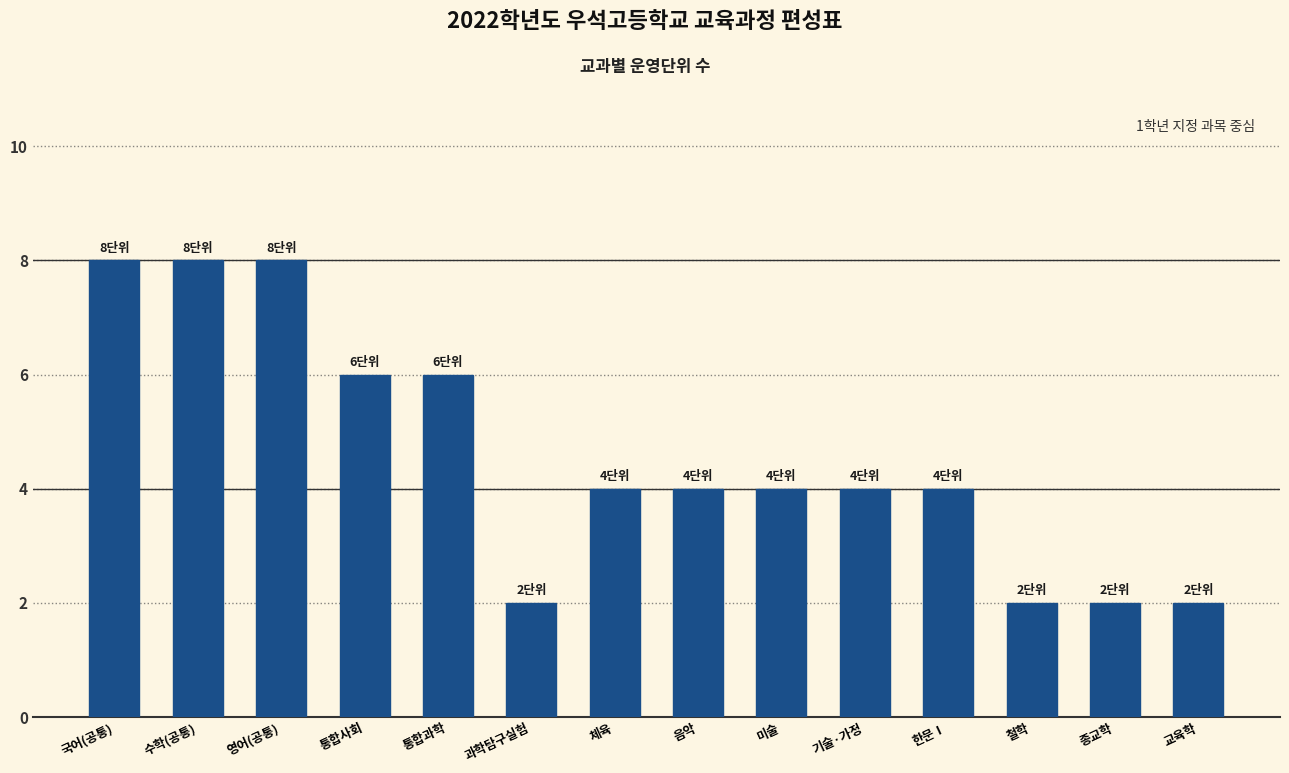

What is the maximum value shown in the chart?

8